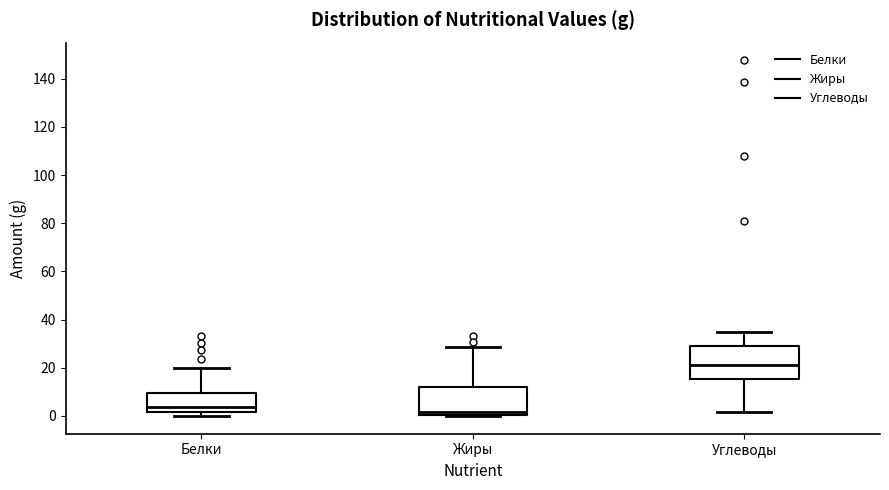

Reading left to right, transcribe this box plot: for each box, give where its median line is, the range the box spans, and where its two whiskers end, as read against the y-axis. The values are not printed on the chart, so give them approximately, as read against the axis.

Белки: median 4, box 2 to 10, whiskers 0 to 20
Жиры: median 2, box 0 to 12, whiskers 0 to 28
Углеводы: median 22, box 16 to 30, whiskers 2 to 34